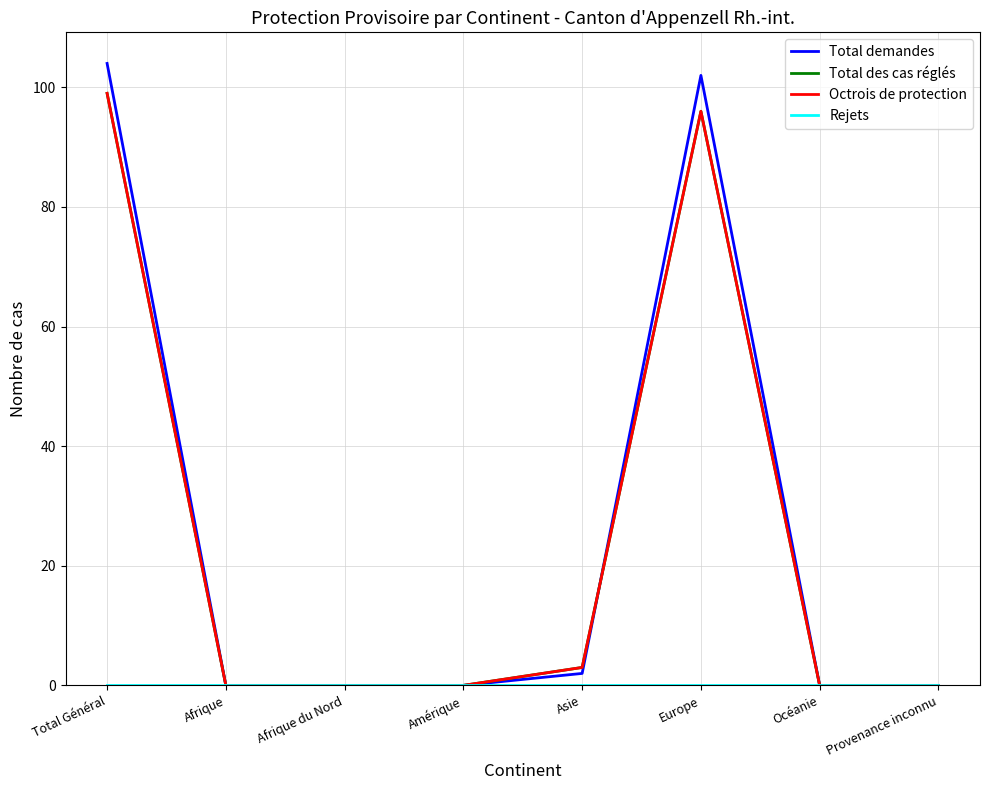

At which category does the chart reach its minimum across all series?

Afrique